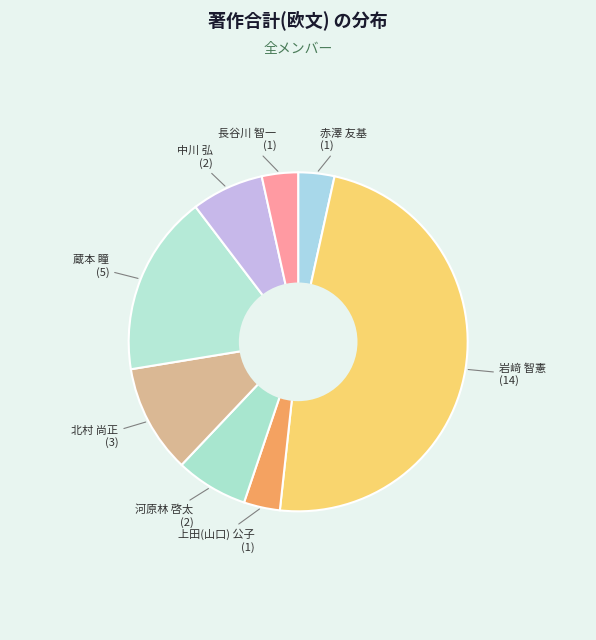

Does any single category account for the majority?

No